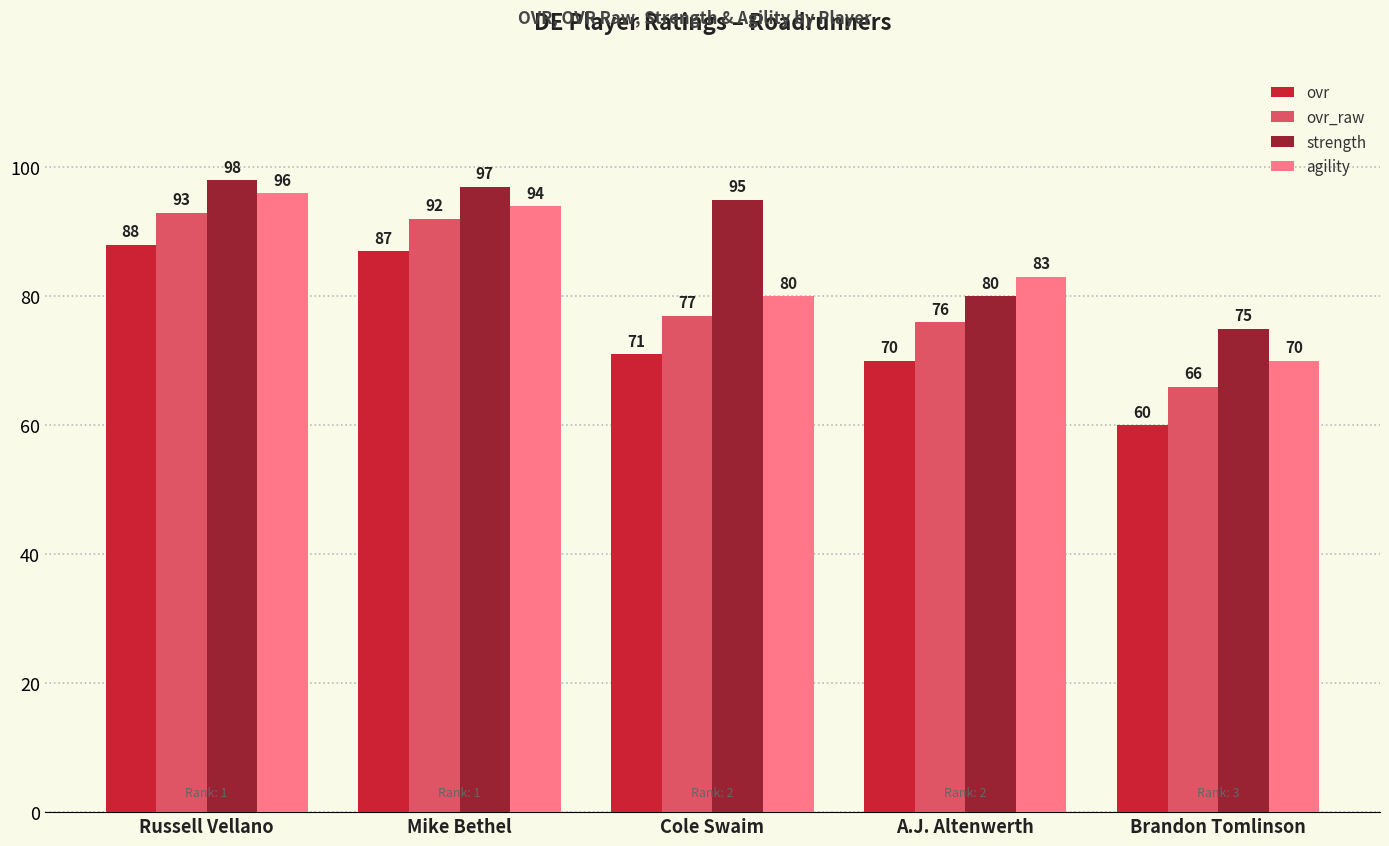

Does the chart contain any negative values?

No